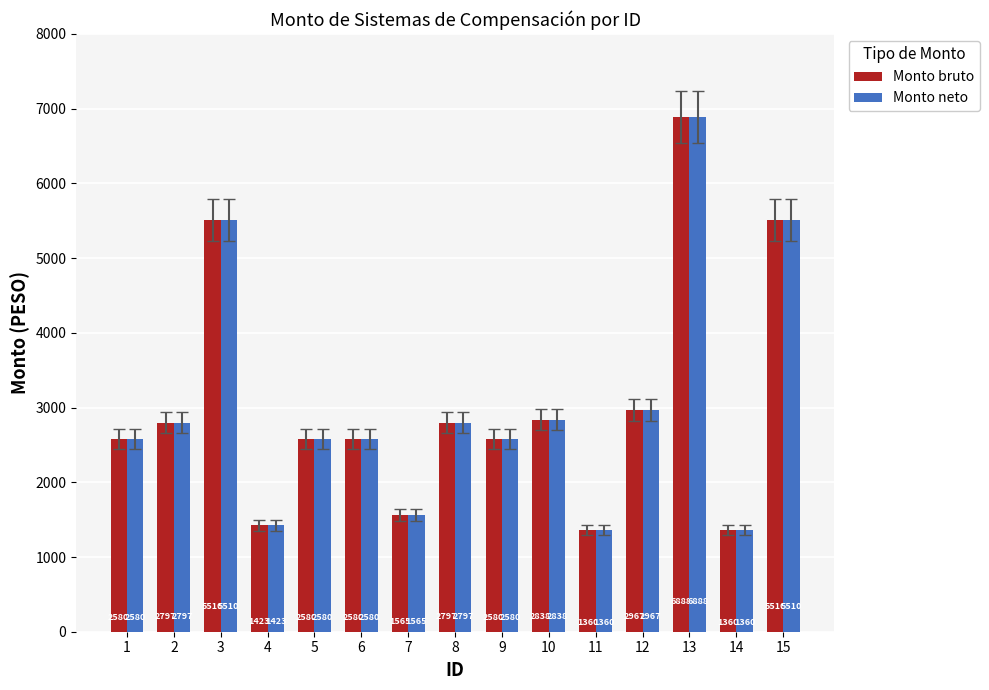

What is the minimum value shown in the chart?

1360.4